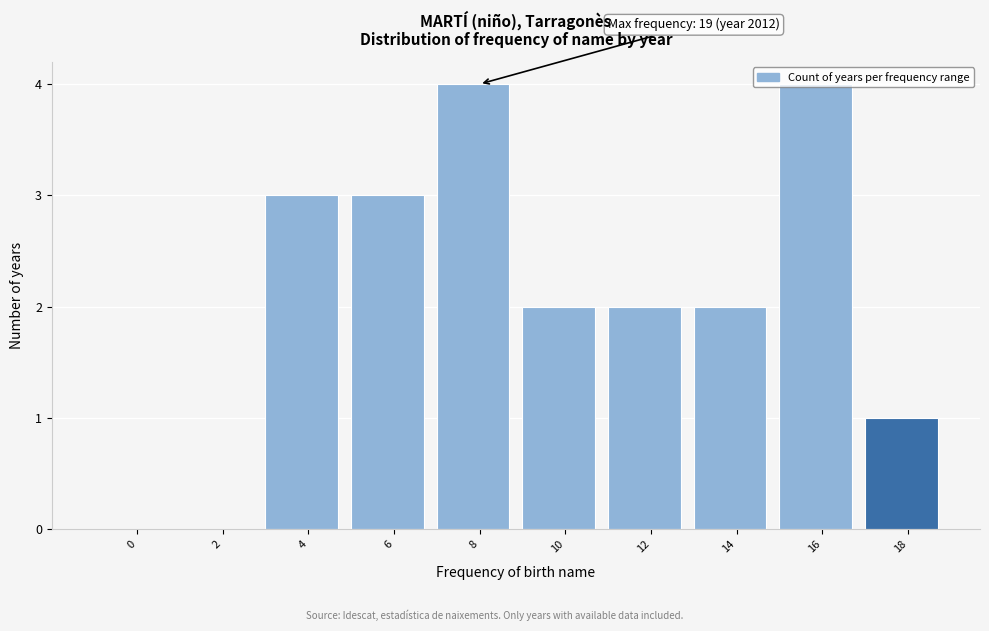

The value at 0 is 2. True or false?

False